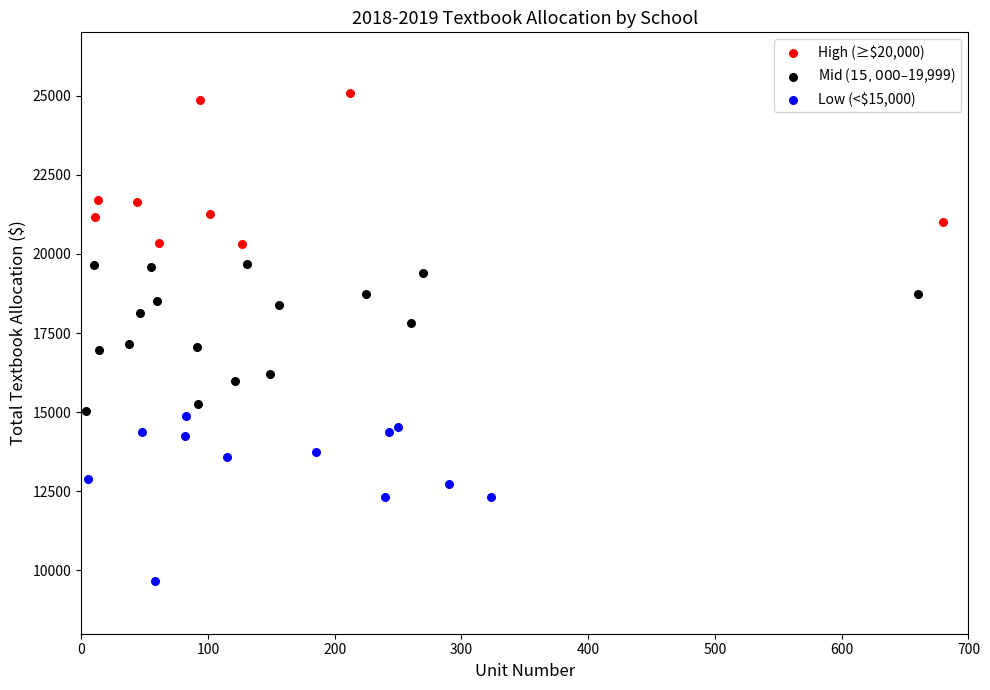

Which series reaches the minimum Y coordinate?

Low (<$15,000)